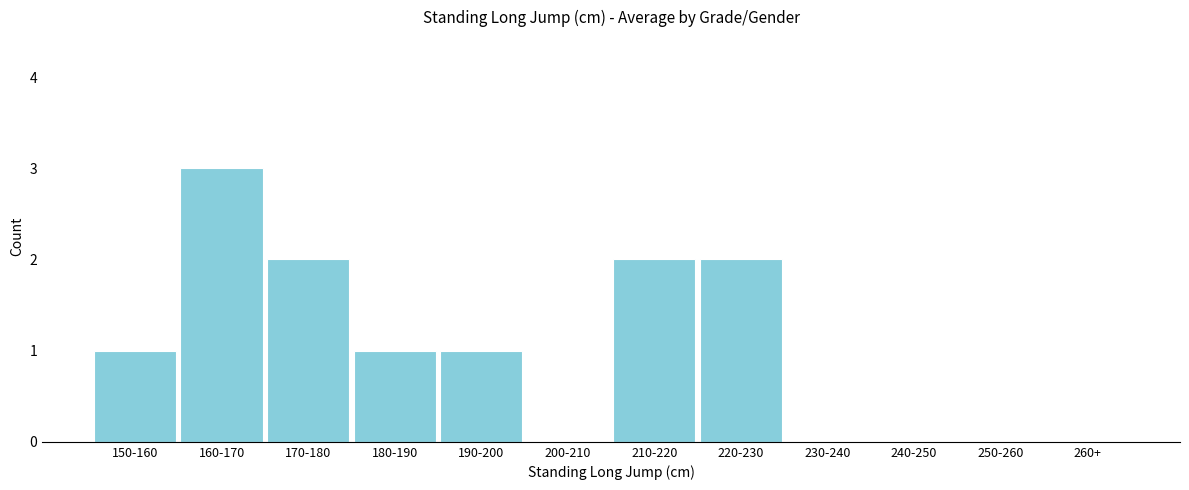

Reading left to right, what are all the values shown in this chart?

150-160=1	160-170=3	170-180=2	180-190=1	190-200=1	200-210=0	210-220=2	220-230=2	230-240=0	240-250=0	250-260=0	260+=0